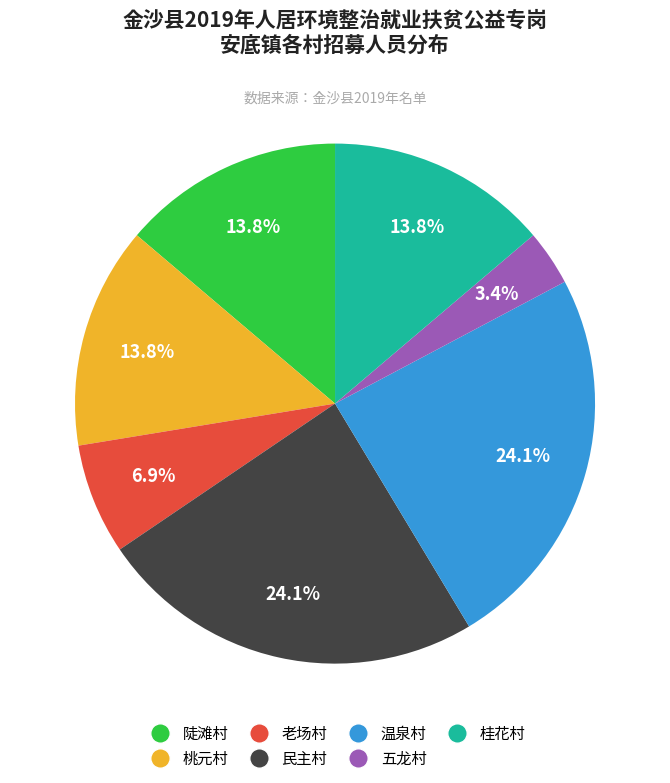

Is 陡滩村 the majority of the pie?

No